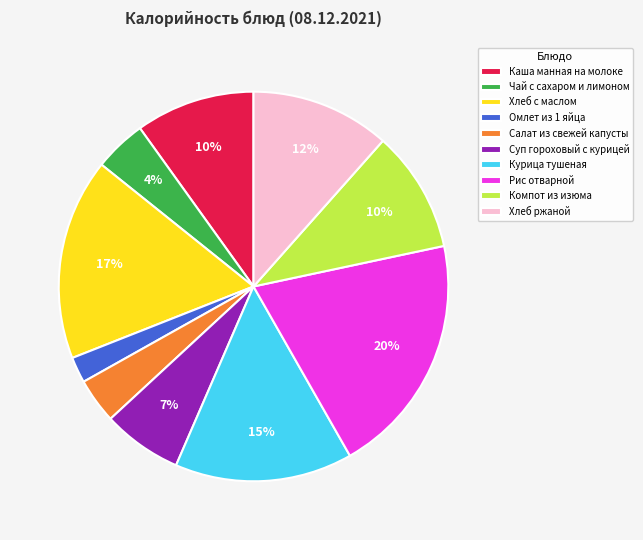

Is it true that Суп гороховый с курицей is 15% of the pie?

False